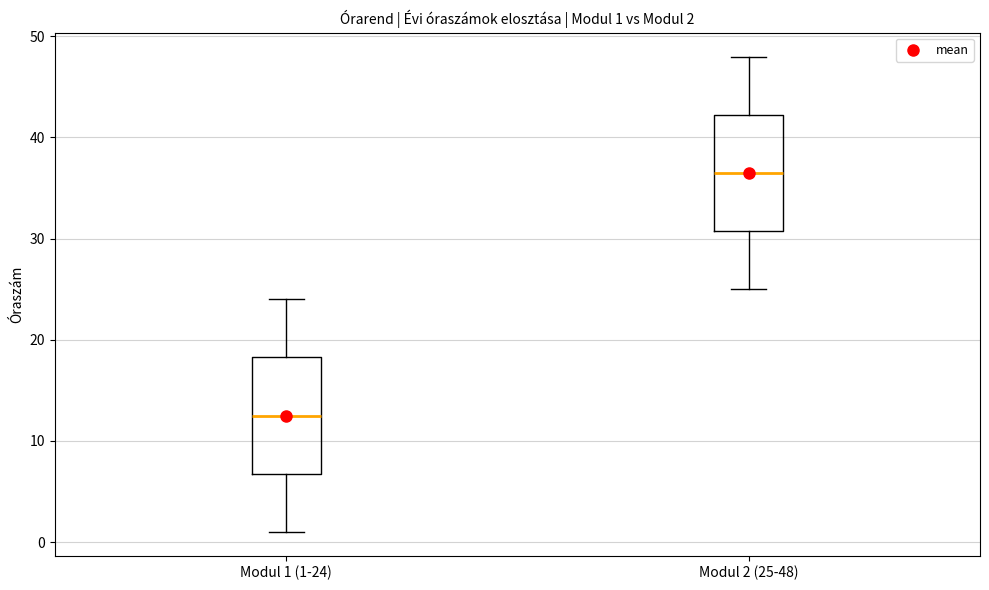

Which box has the lowest median line?

Modul 1 (1-24)